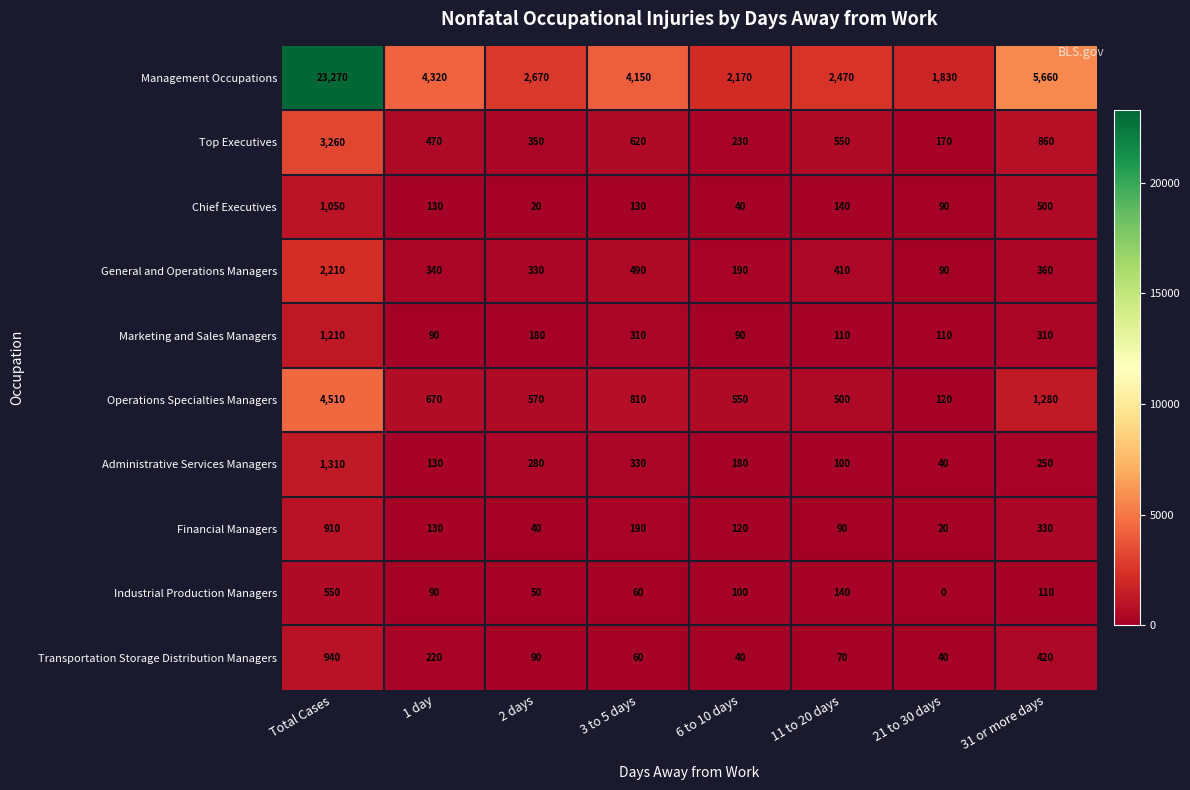

What is the difference between the highest and lowest values at 11 to 20 days?

2400